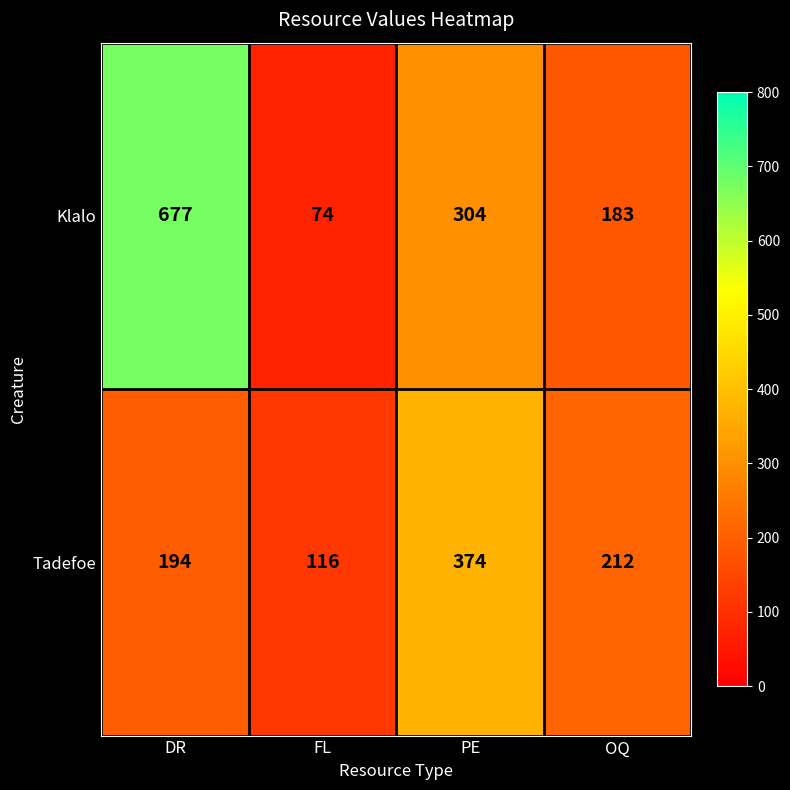

What is the greatest value displayed?

677